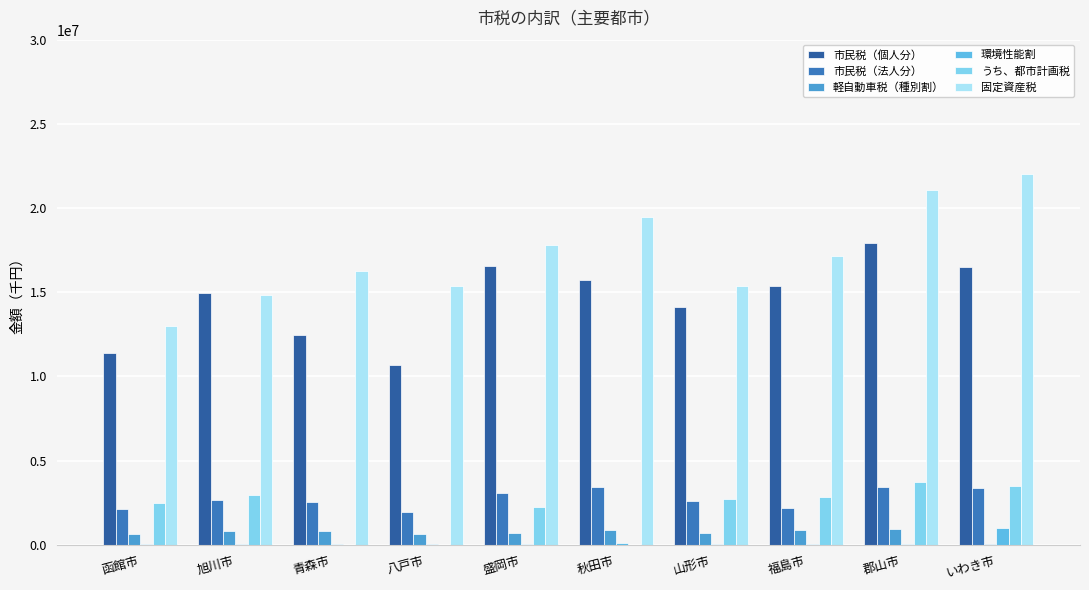

What is the maximum value shown in the chart?

22000903